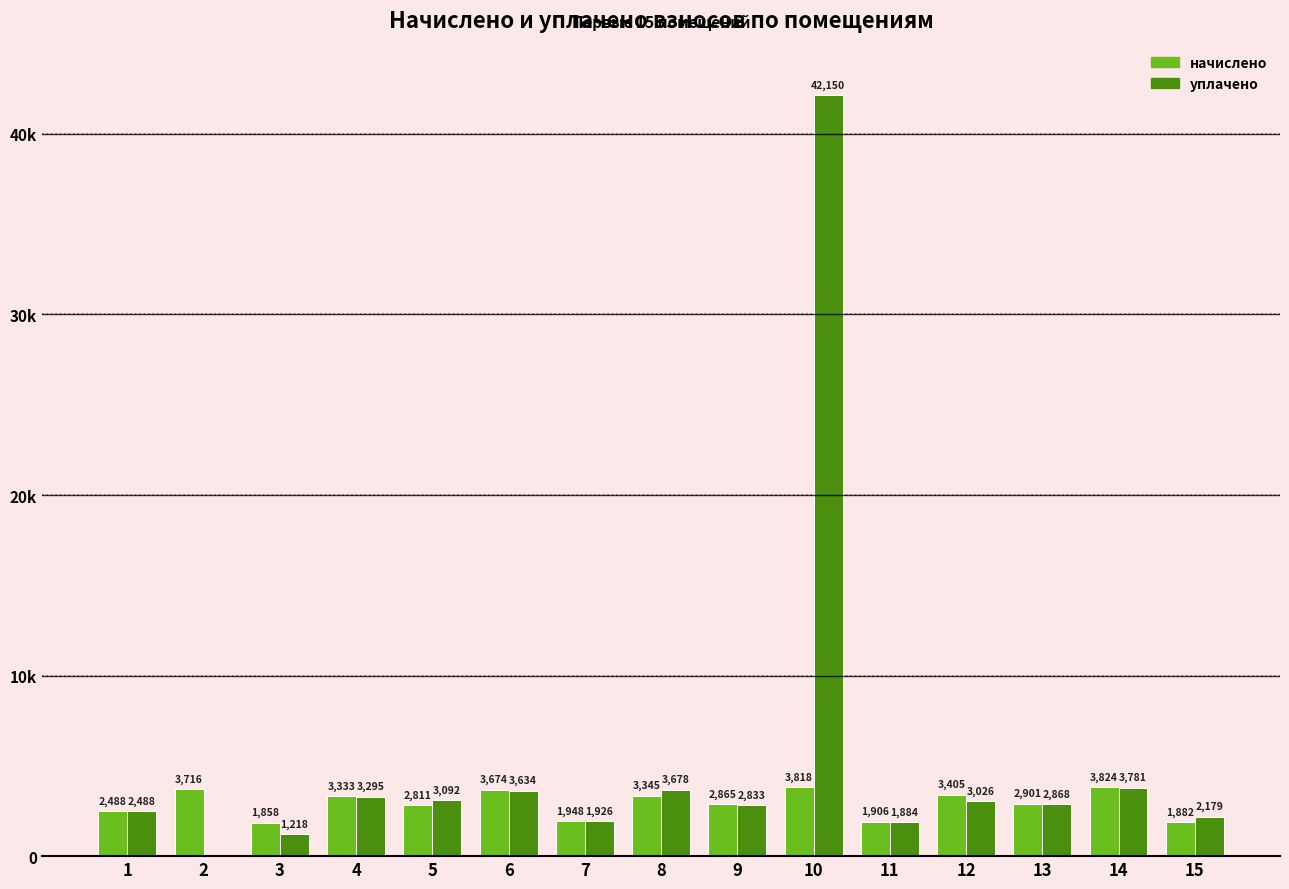

Reading right to left, transcribe all the data shown in this chart.

начислено: 15=1882.1	14=3824.2	13=2901.1	12=3404.6	11=1906.1	10=3818.2	9=2865.2	8=3344.7	7=1948.0	6=3674.3	5=2811.2	4=3332.7	3=1858.1	2=3716.3	1=2488.2
уплачено: 15=2179.5	14=3780.8	13=2868.2	12=3026.3	11=1884.5	10=42150.3	9=2832.6	8=3678.3	7=1926.0	6=3634.3	5=3091.6	4=3294.9	3=1217.7	2=0.0	1=2488.2